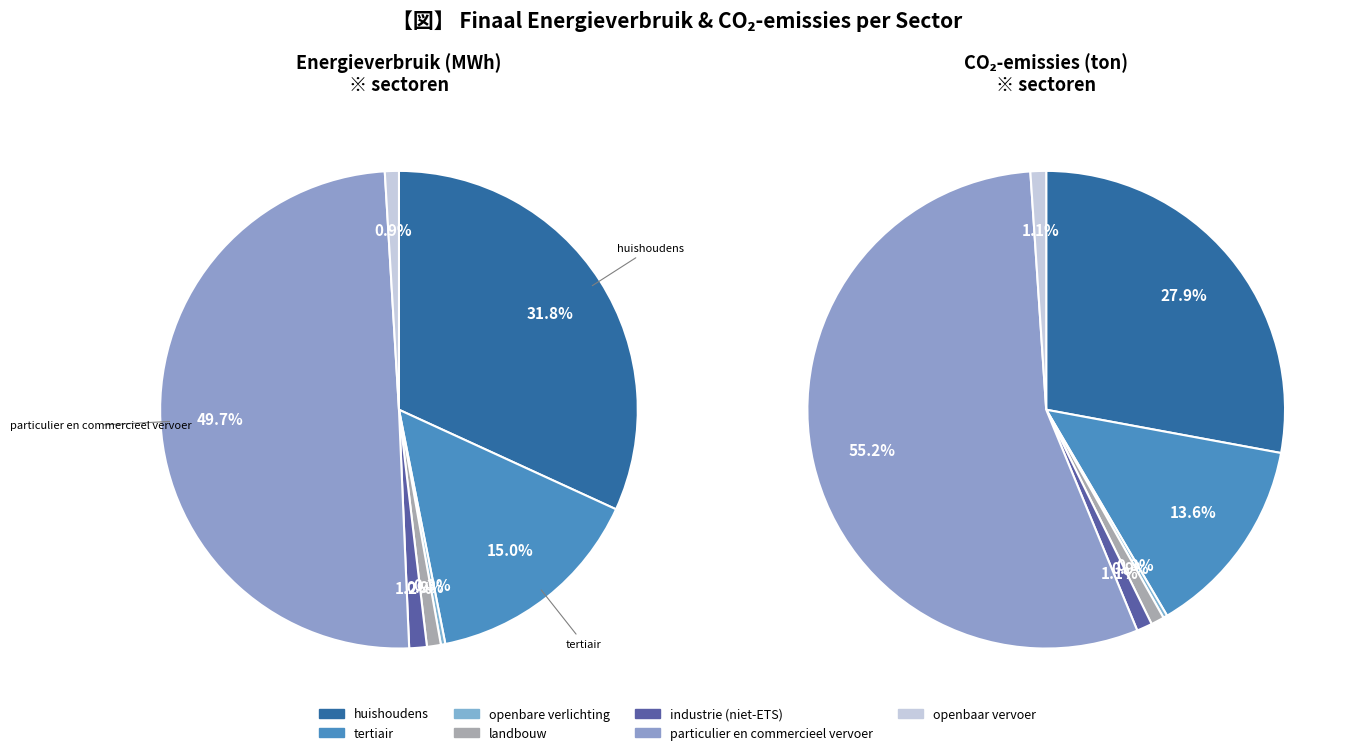

What percentage is the tertiair slice, to the nearest percent?

15%